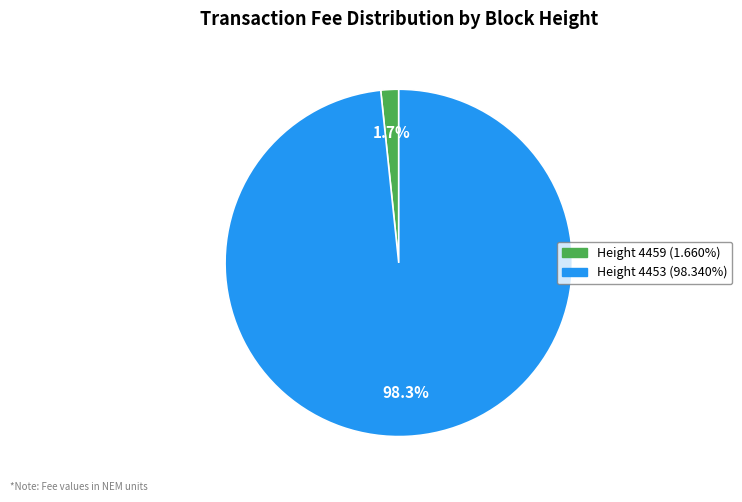

How many slices are in this pie chart?

2